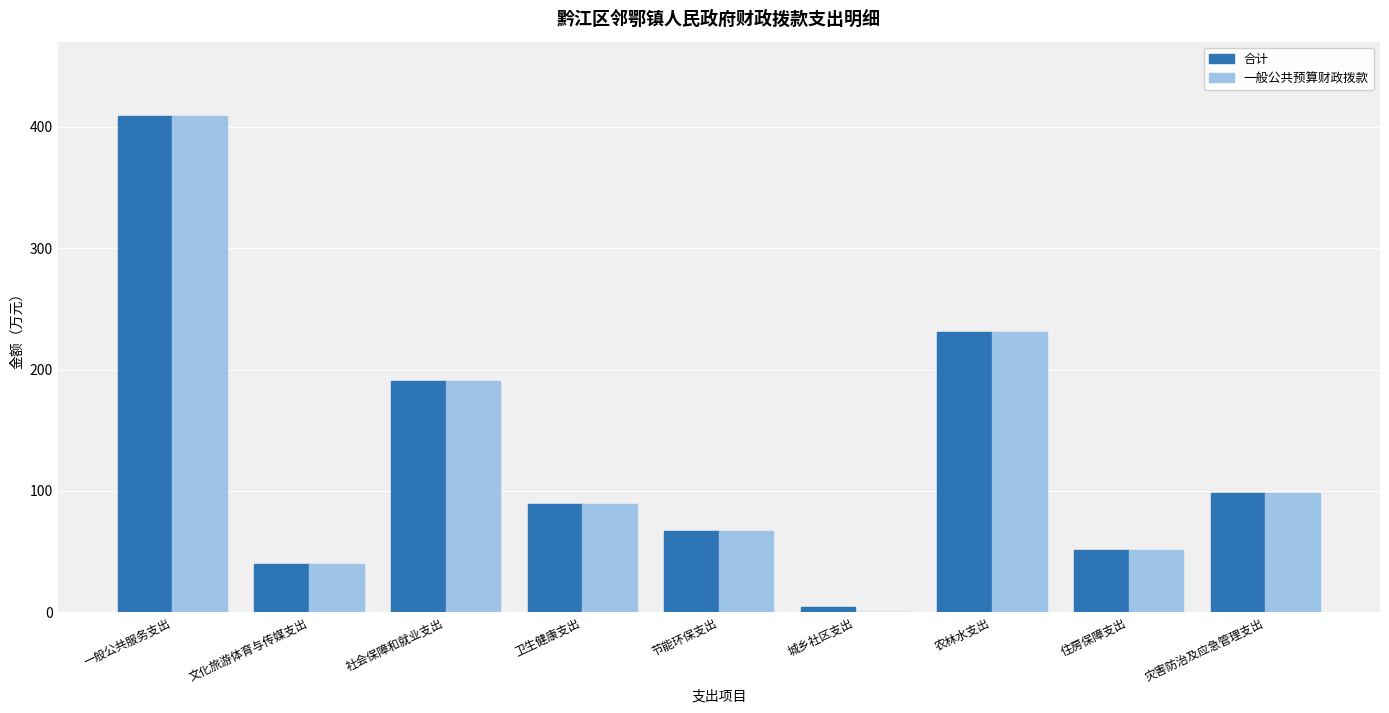

What is the sum of the 合计 values at 文化旅游体育与传媒支出 and 社会保障和就业支出?

229.7